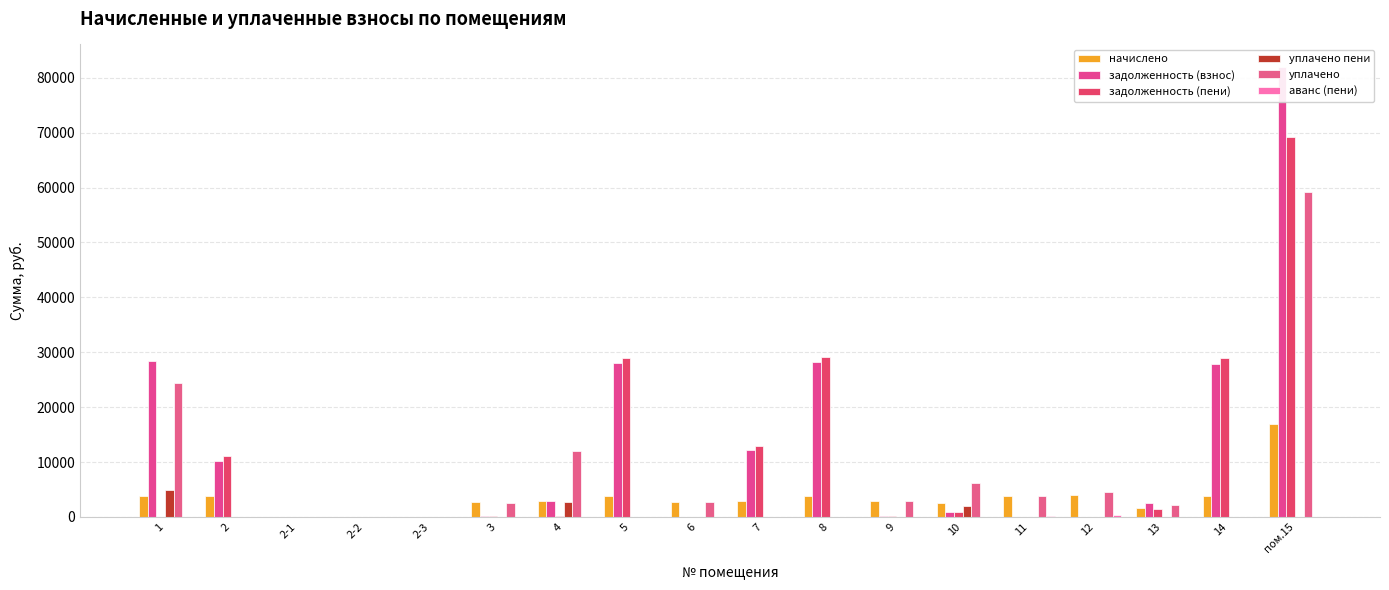

Where does the задолженность (взнос) series first go above 2590?

1